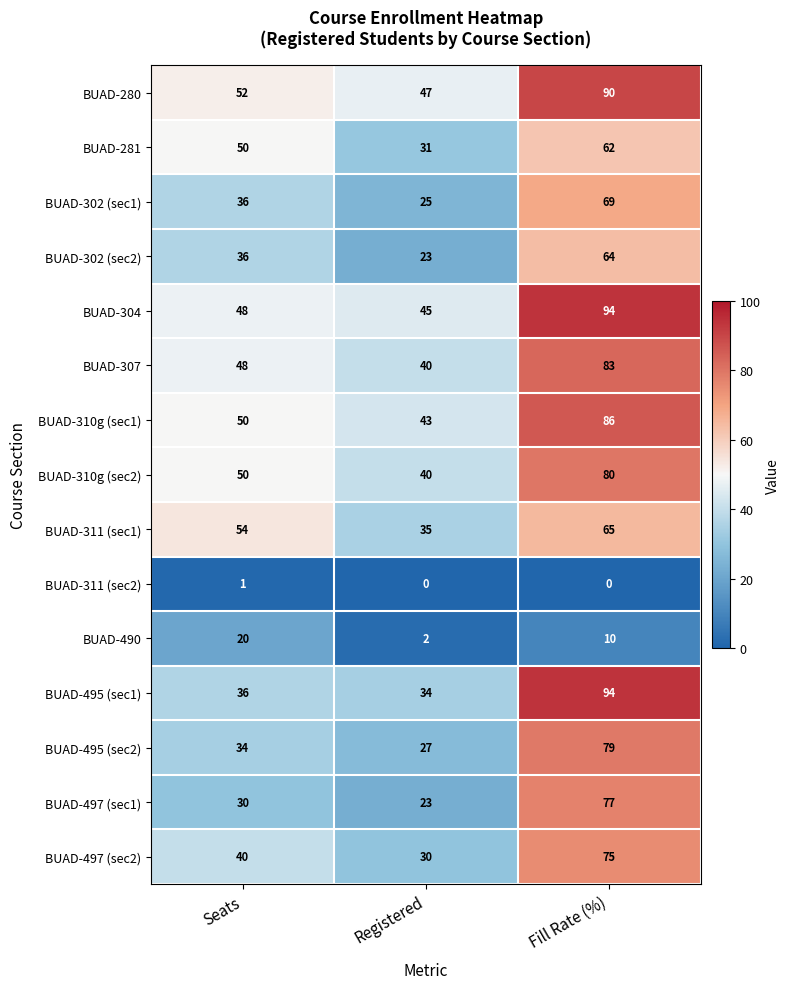

What is the sum of all BUAD-495 (sec1) values?

164